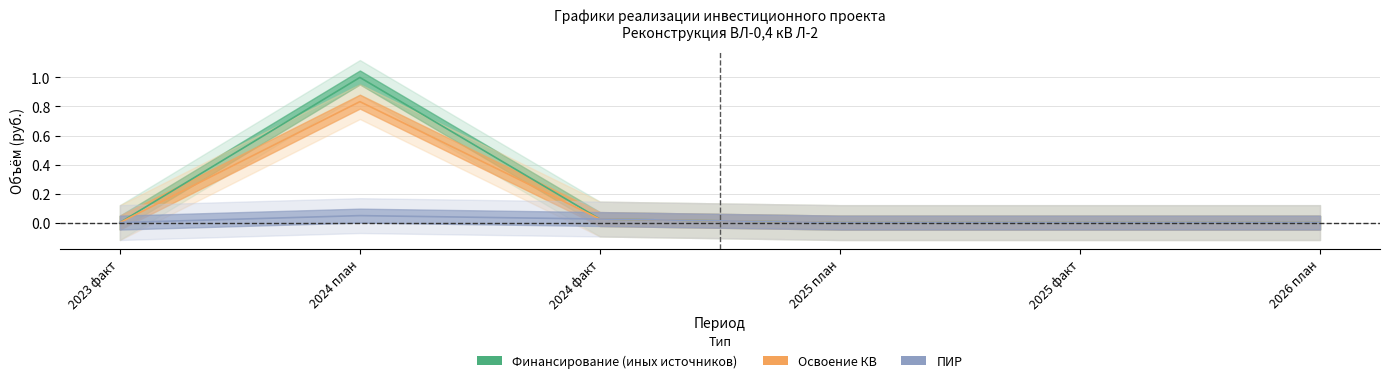

At which category is the sum across all series the highest?

2024 план